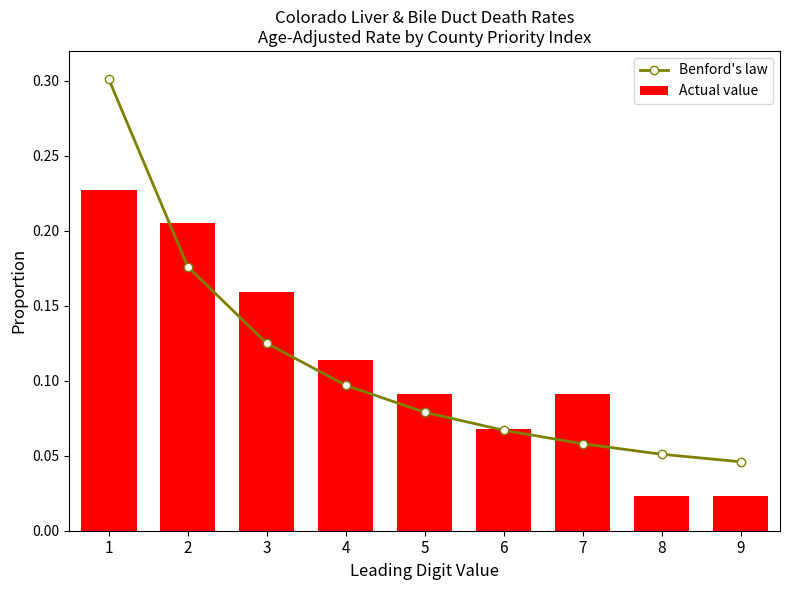

Reading left to right, transcribe all the data shown in this chart.

Benford's law: 1=0.3	2=0.2	3=0.1	4=0.1	5=0.1	6=0.1	7=0.1	8=0.1	9=0.0
Actual value: 1=0.2	2=0.2	3=0.2	4=0.1	5=0.1	6=0.1	7=0.1	8=0.0	9=0.0